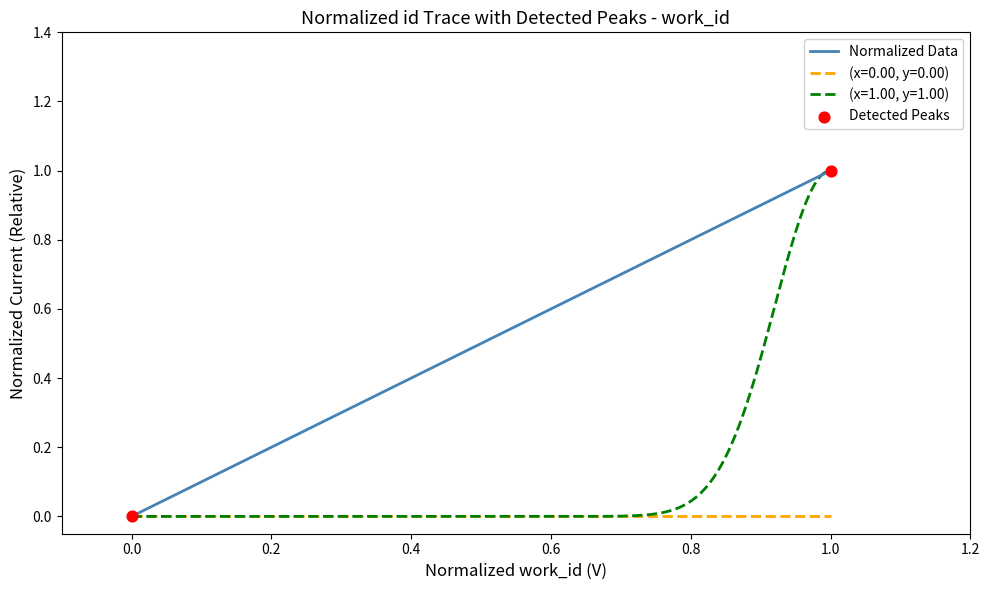

Which series has the largest total across all categories?

Normalized Data